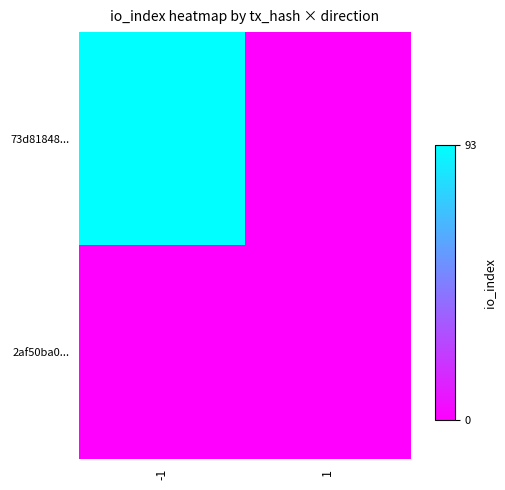

What is the difference between the highest and lowest values at -1?

93